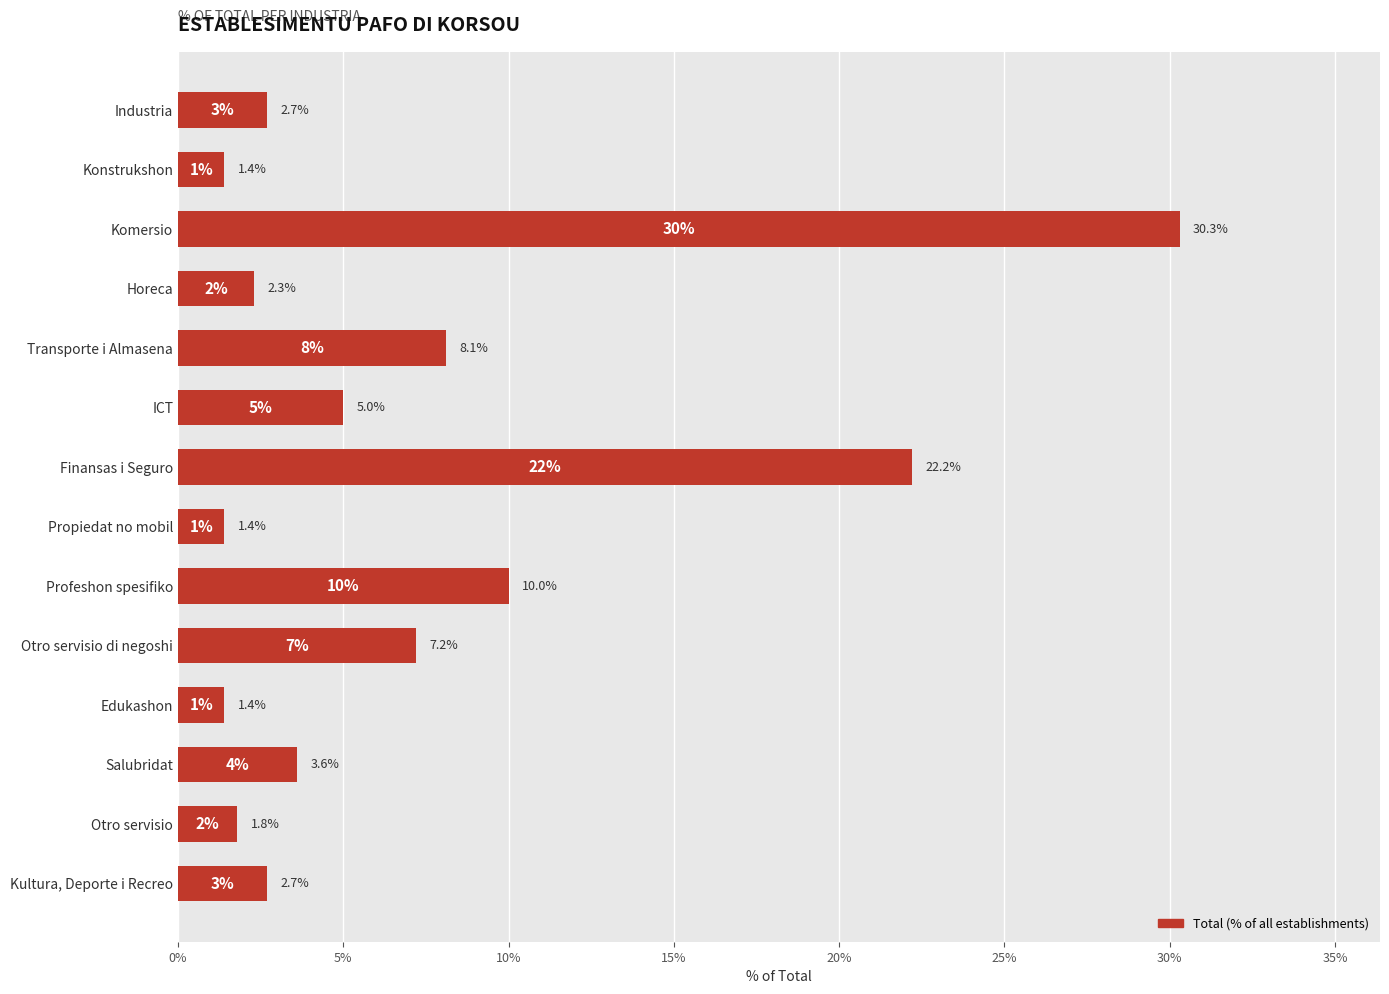

Count the number of data series in this chart.

1